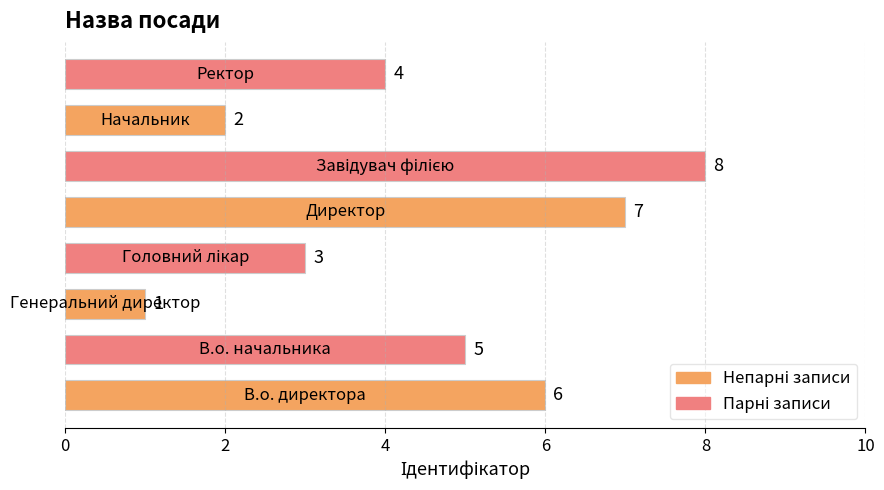

What is the maximum value shown in the chart?

8